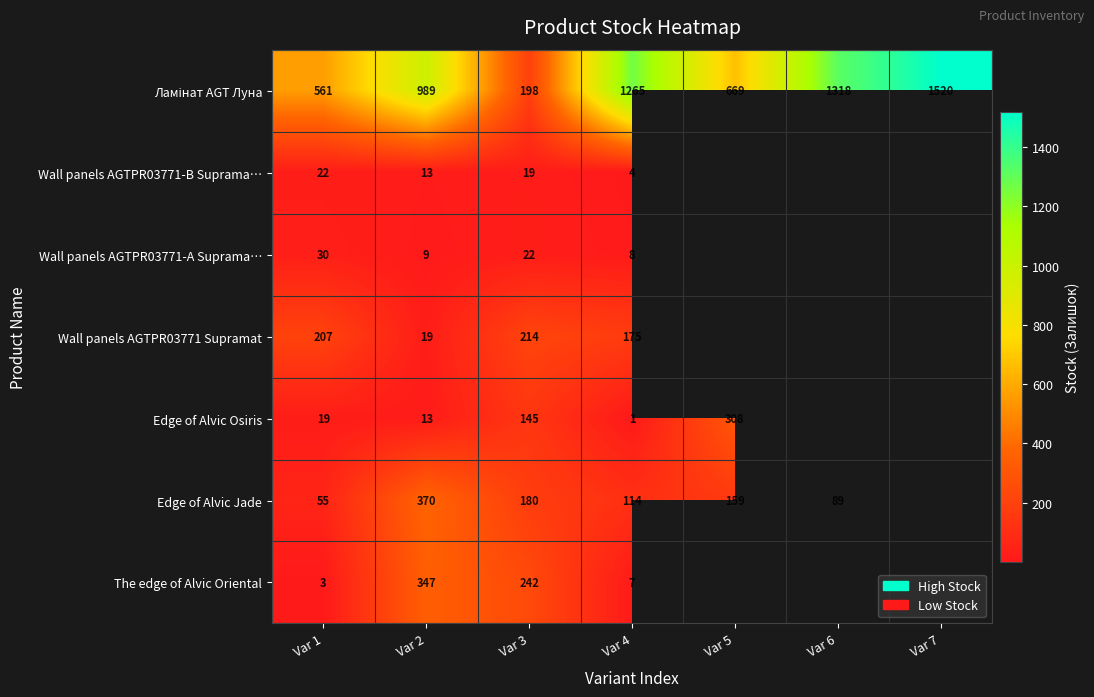

Which has a higher value, Var 7 or Var 3?

Var 7